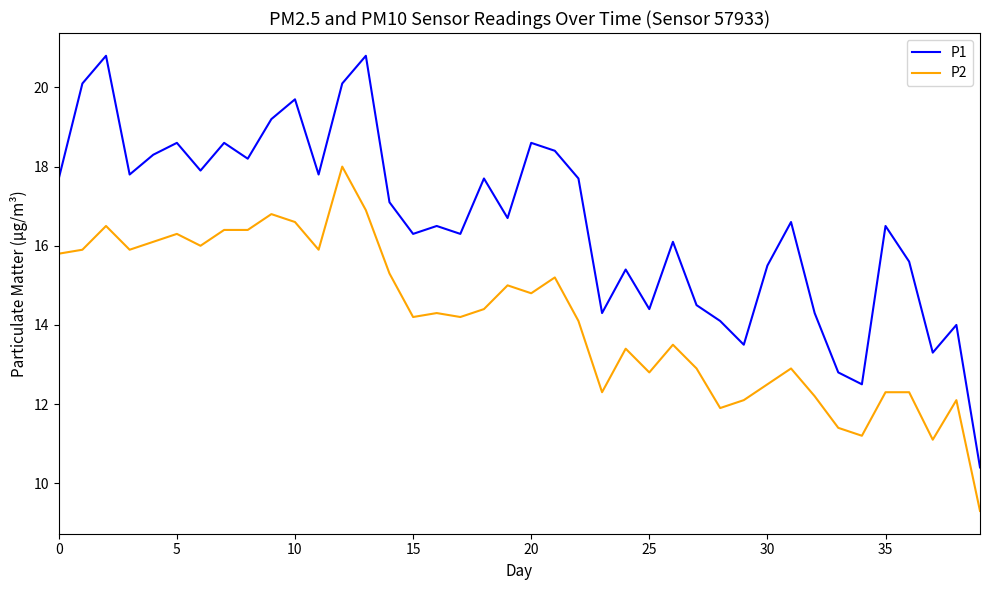

What is the smallest value displayed?

9.3